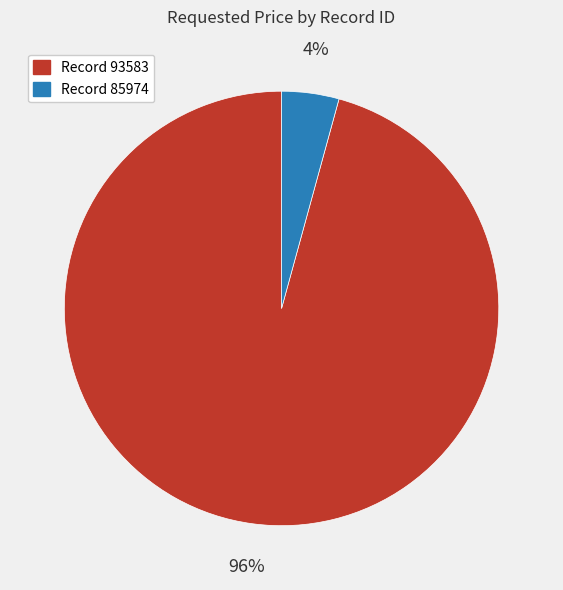

Is there any slice that represents more than half of the pie?

Yes